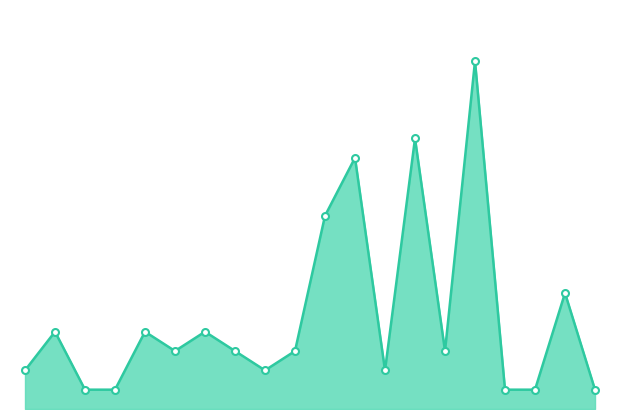

Does the chart have visible grid lines?

No